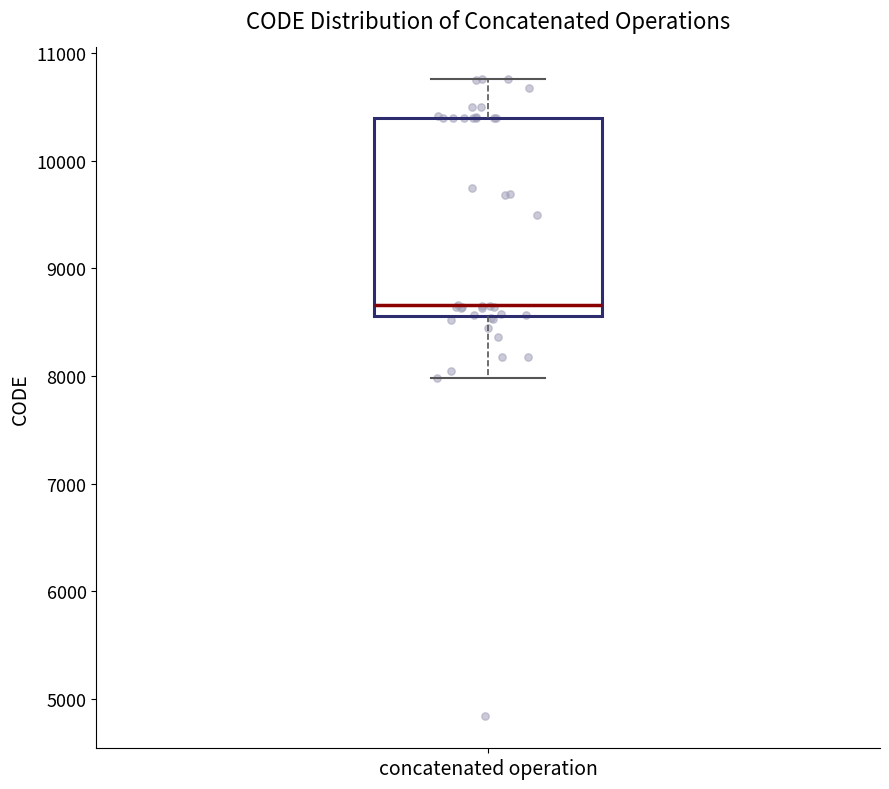

Read this box plot against the y-axis: the position of the median line, the range covered by the box, and the ends of both whiskers. The values are not printed on the chart, so give them approximately, as read against the axis.

median 8700, box 8600 to 10400, whiskers 8000 to 10800